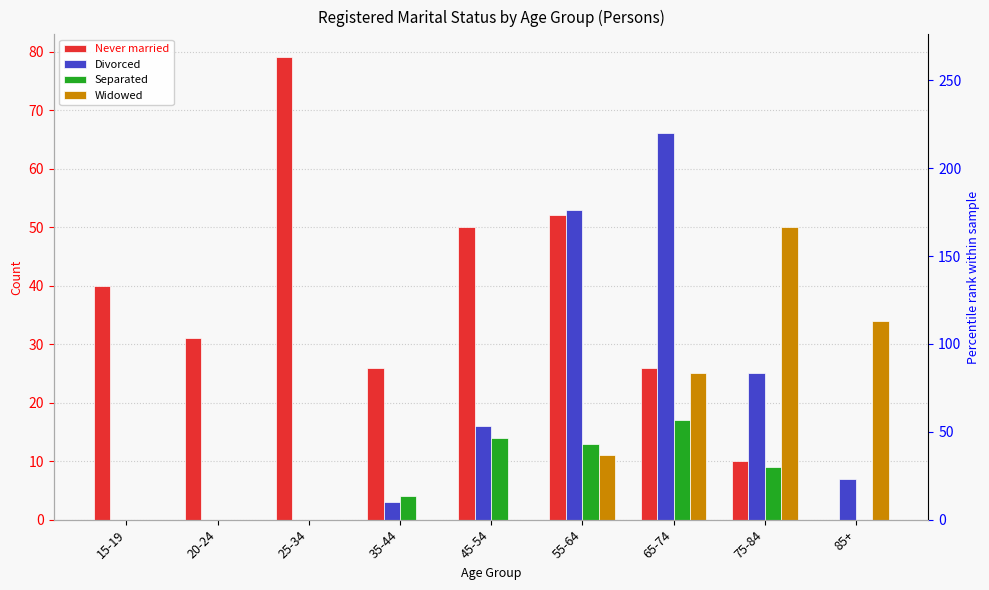

What is the average value of the Separated series?

6